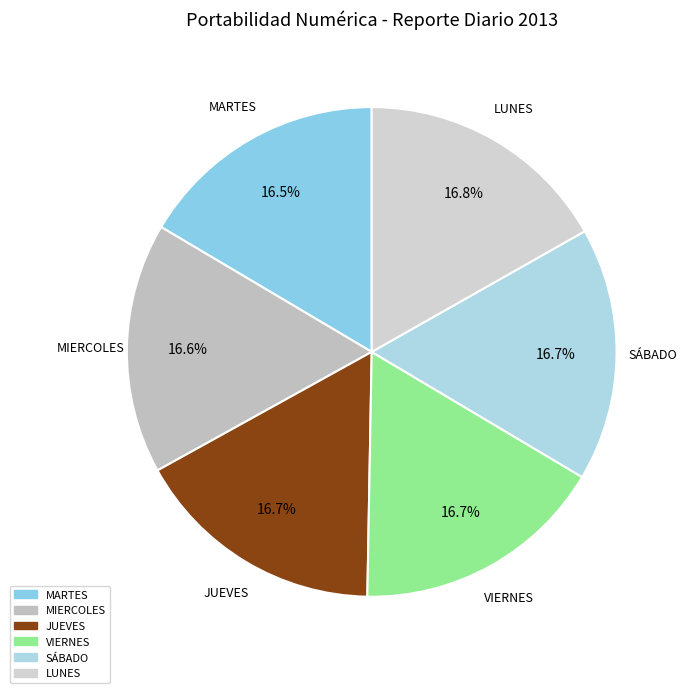

Approximately how many times larger is the value at SÁBADO compared to MARTES?

1.0